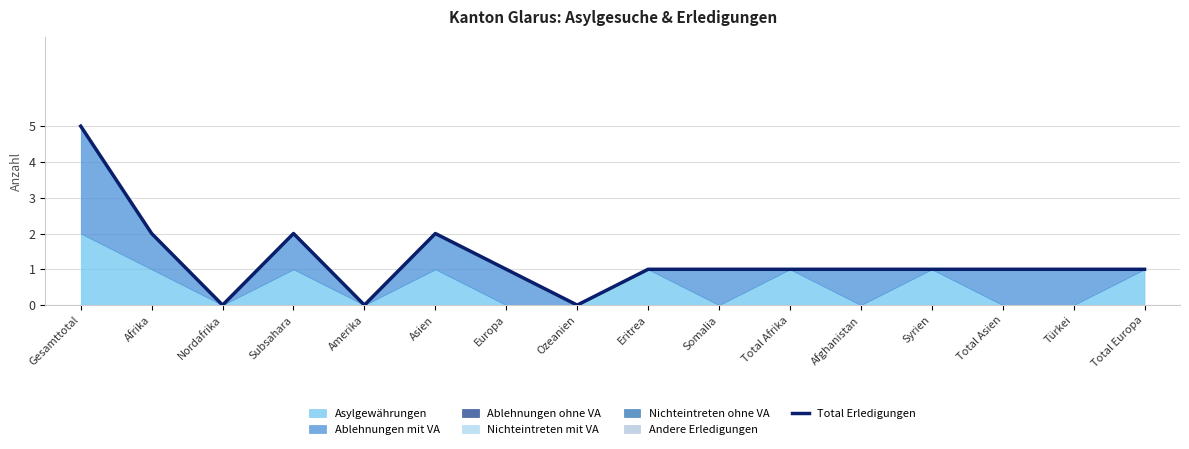

The value at Somalia is 2. True or false?

False